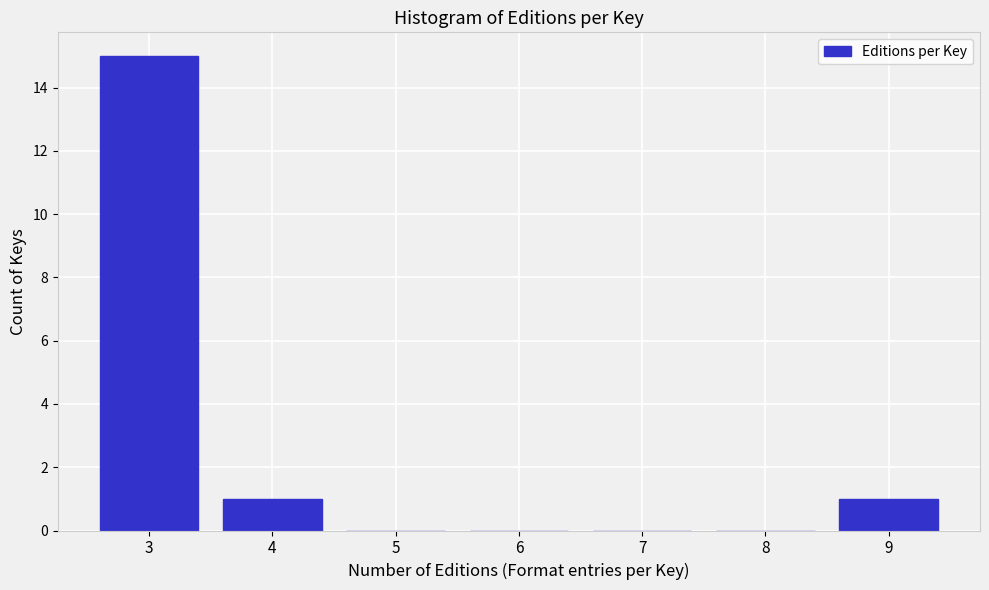

Reading left to right, extract all data points from this chart.

3=15	4=1	5=0	6=0	7=0	8=0	9=1